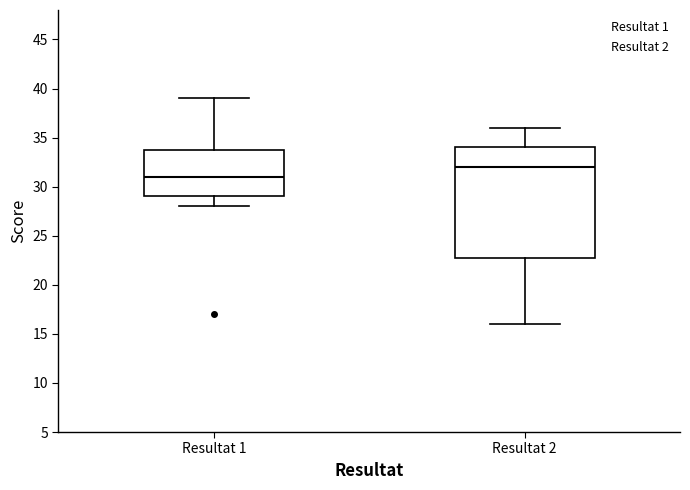

Where does the lower whisker of the box for Resultat 1 end on the y-axis? The values are not printed on the chart, so give them approximately, as read against the axis.

28